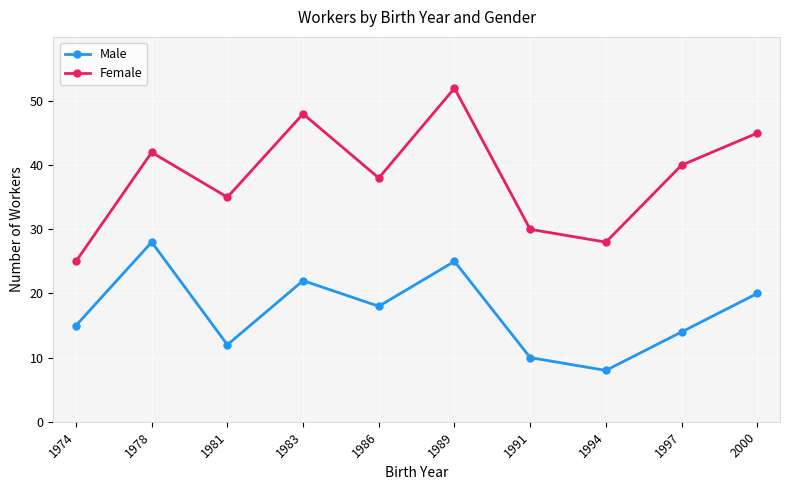

Which series has the largest range (max minus min)?

Female